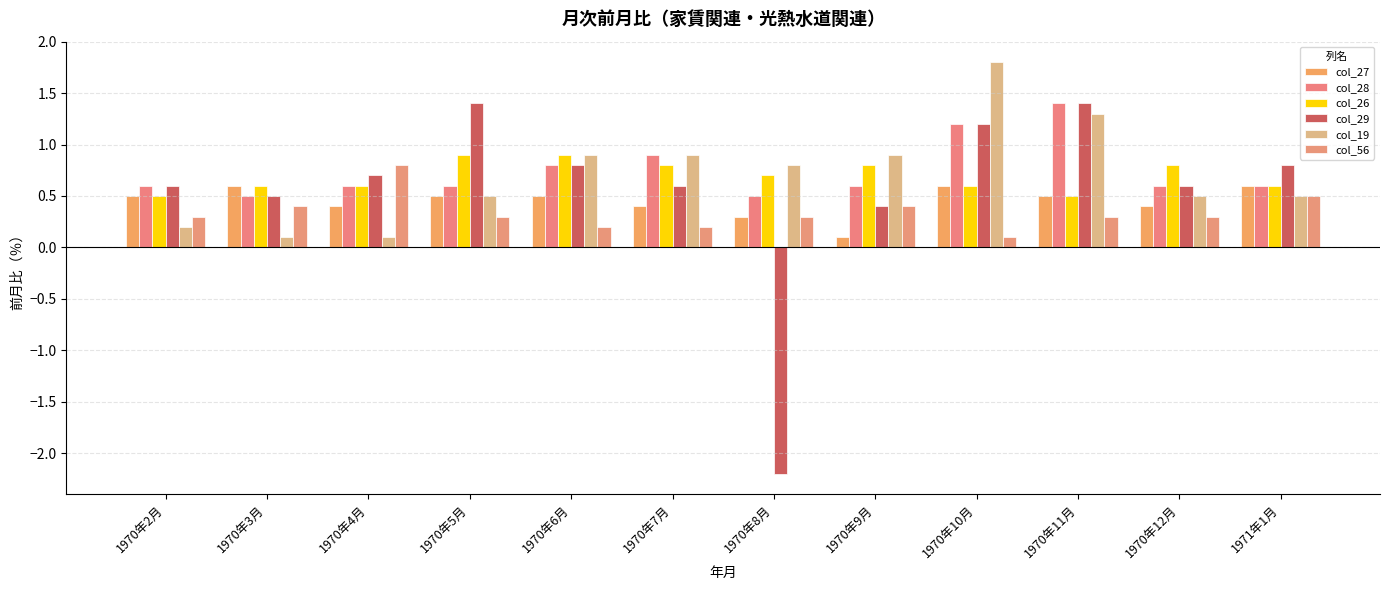

Which has a higher value, 1970年10月 or 1970年3月?

1970年10月